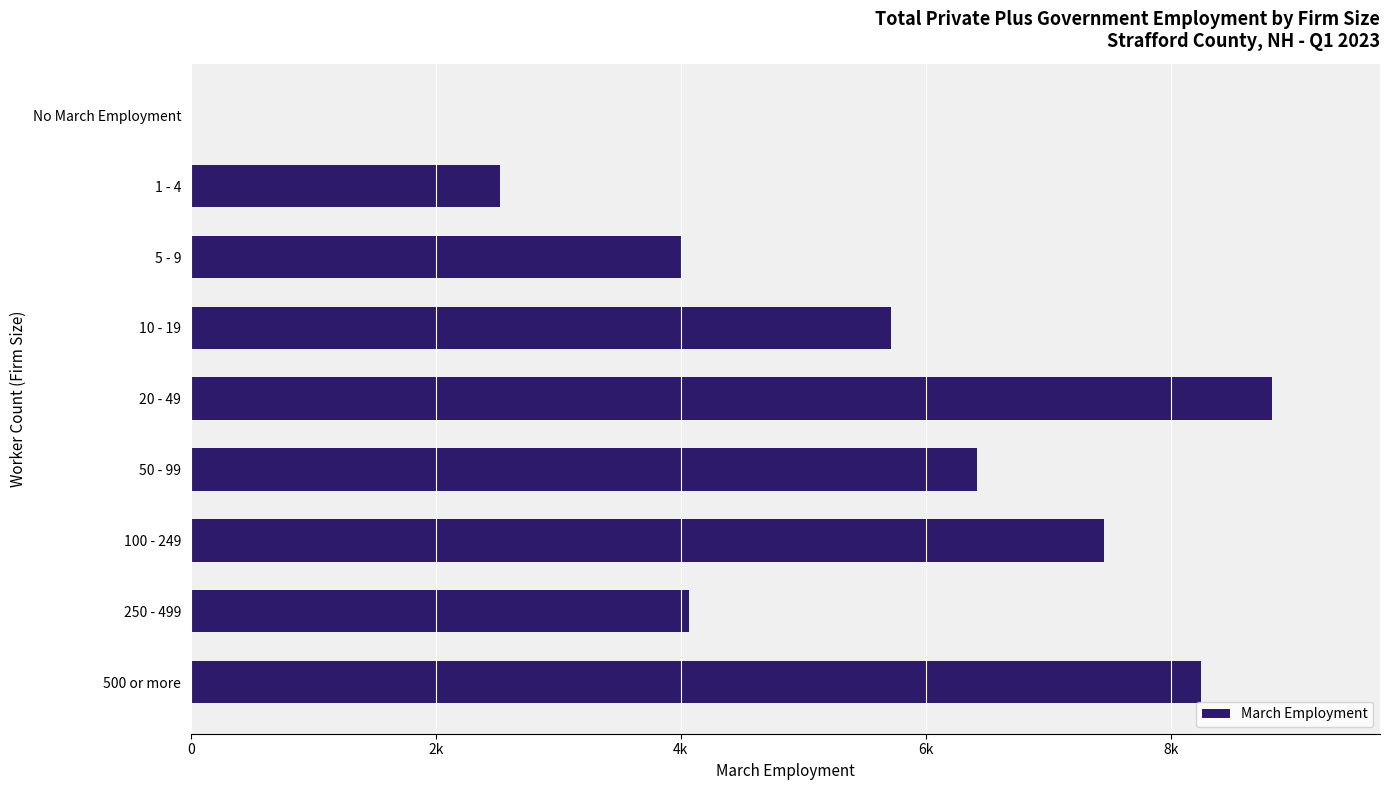

Are the bars horizontal?

Yes